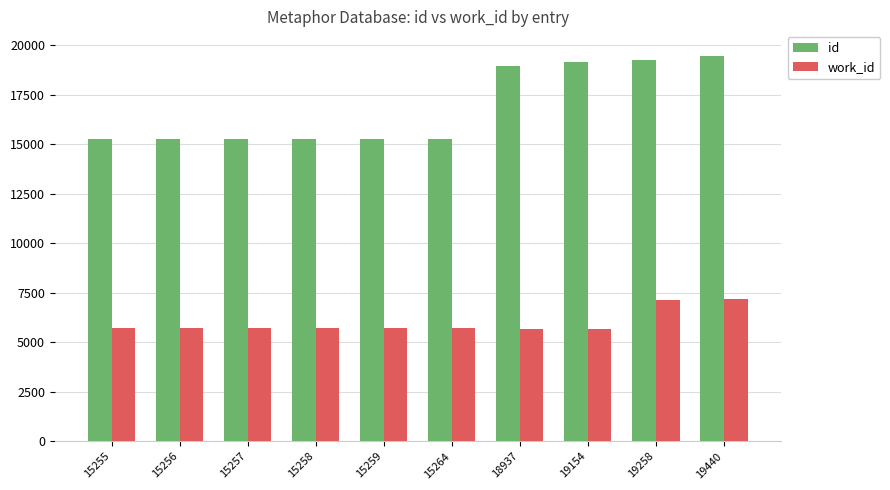

What is the total value across all series at 15257?

20981